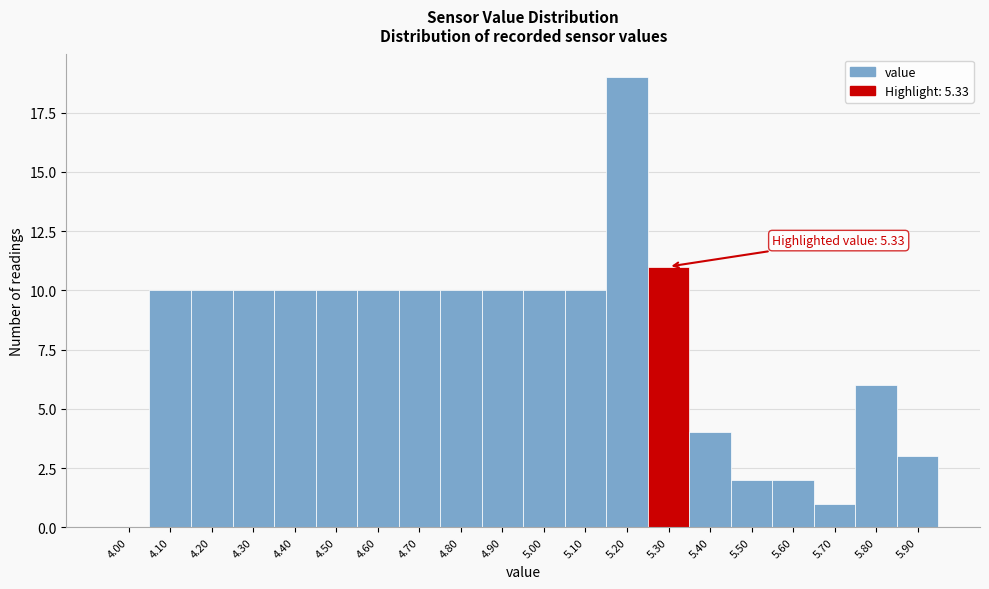

Reading left to right, transcribe all the data shown in this chart.

4.00=0	4.10=10	4.20=10	4.30=10	4.40=10	4.50=10	4.60=10	4.70=10	4.80=10	4.90=10	5.00=10	5.10=10	5.20=19	5.30=11	5.40=4	5.50=2	5.60=2	5.70=1	5.80=6	5.90=3